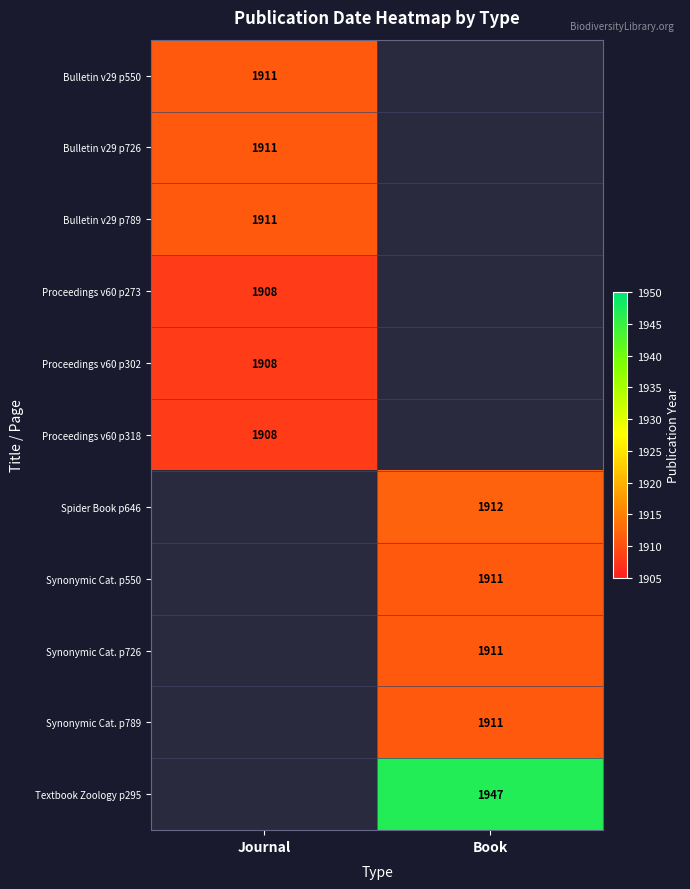

The value of Bulletin v29 p789 at Journal is 503. True or false?

False